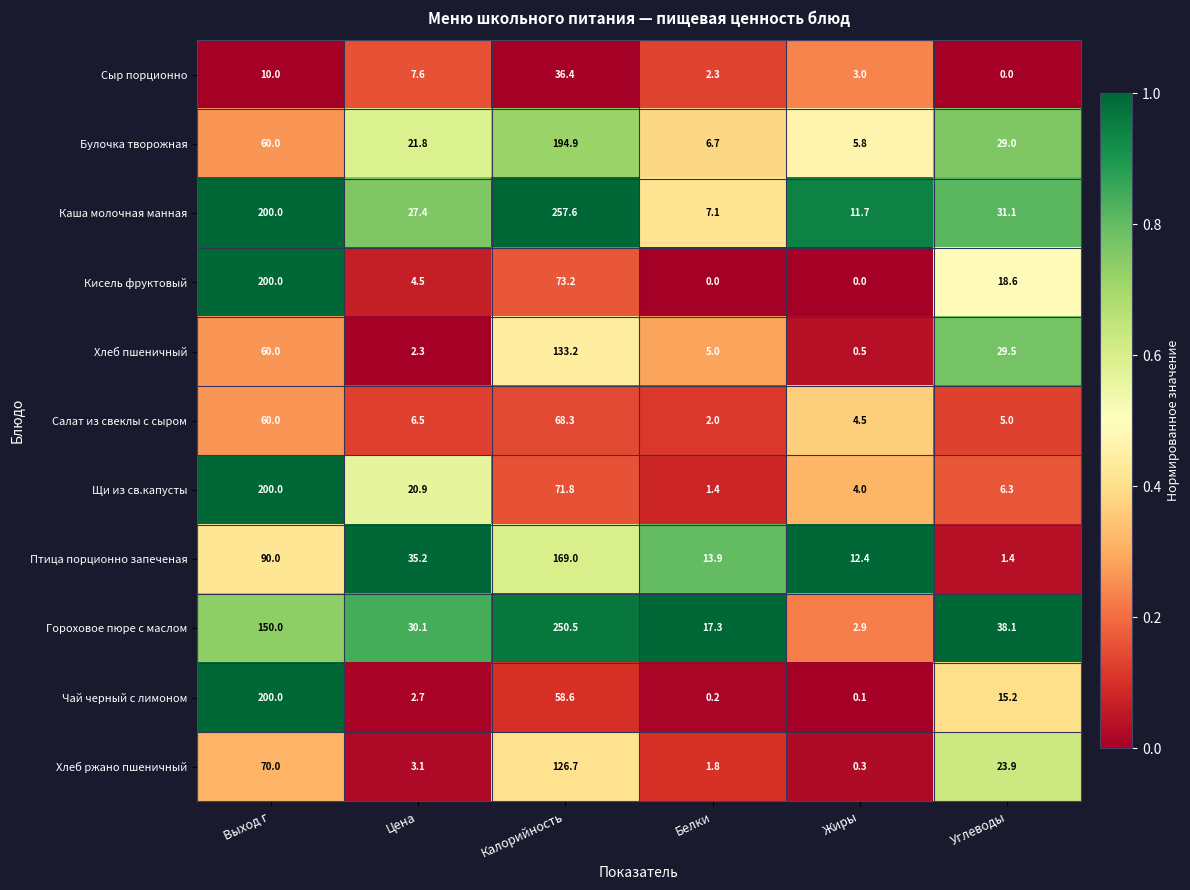

What is the approximate value of Щи из св.капусты at Калорийность?

71.8